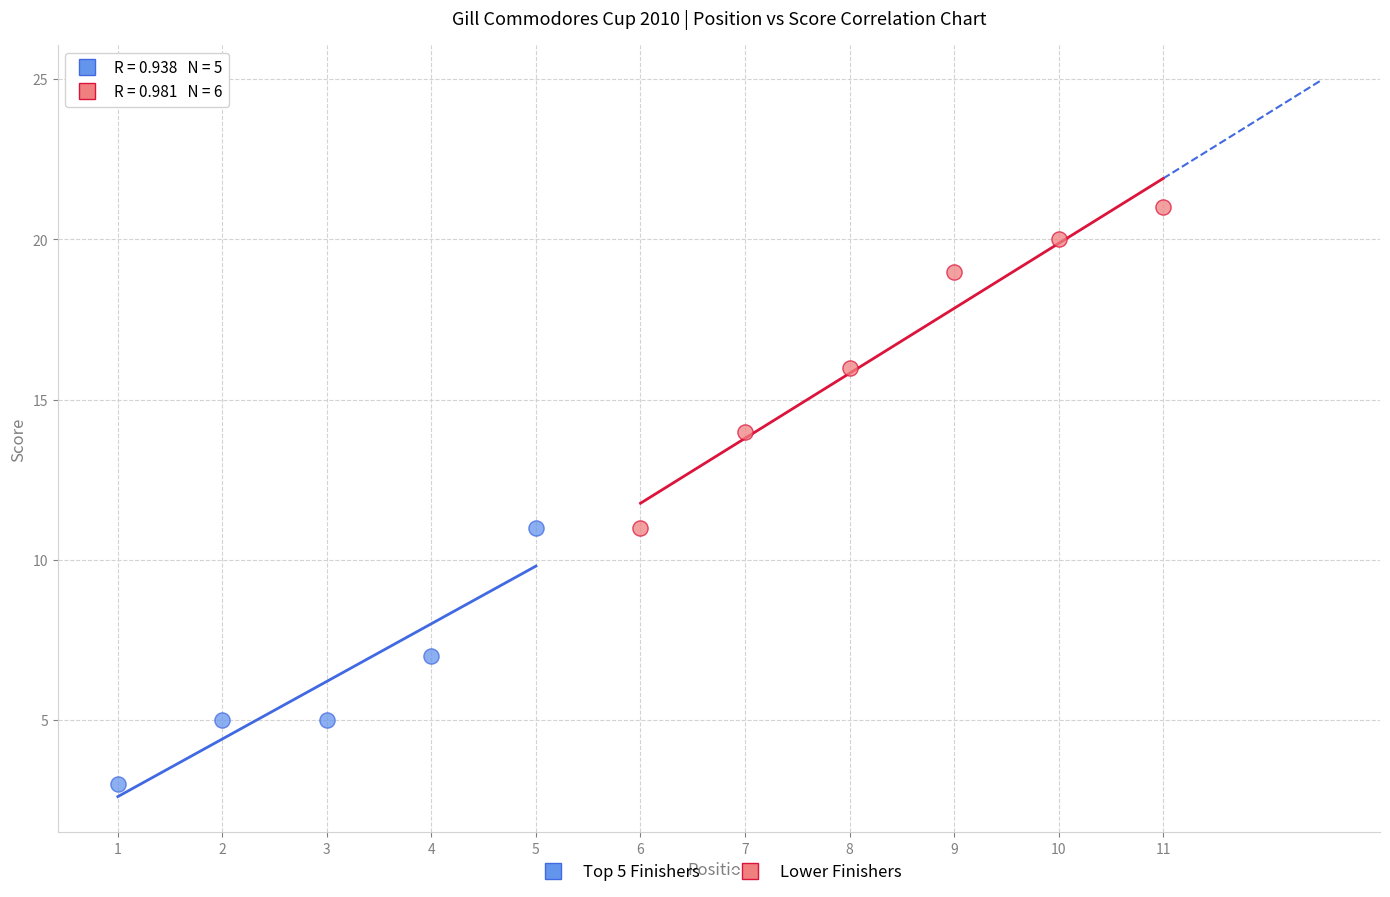

Which series contains the lowest Y value?

Top 5 Finishers